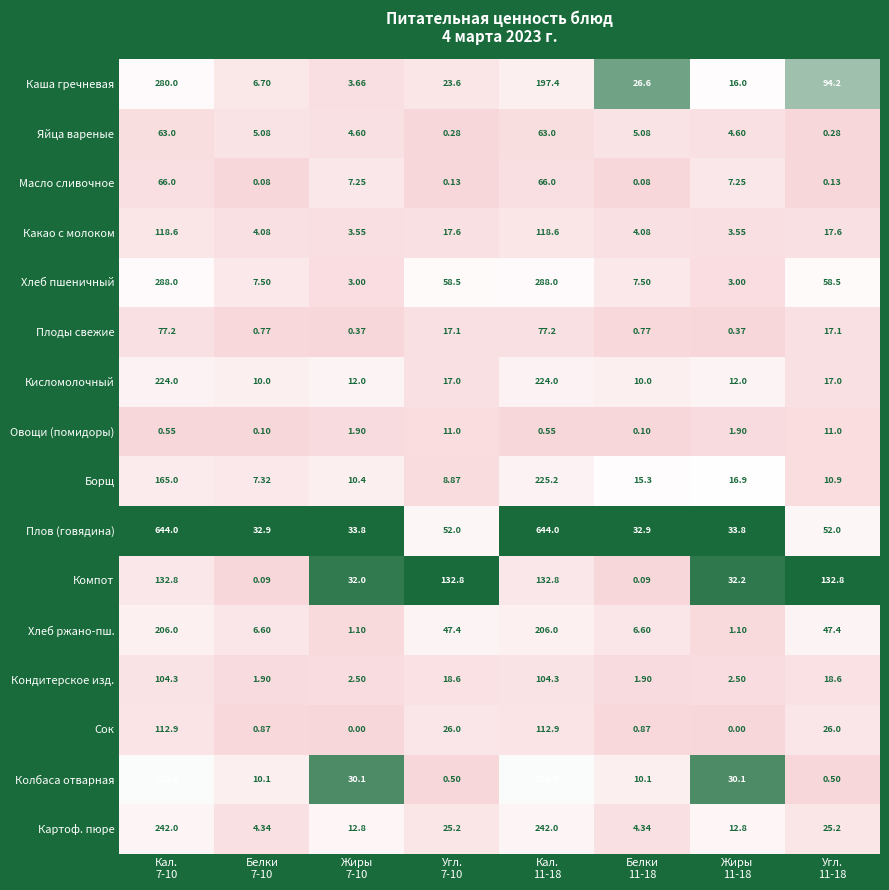

List the series in order of their peak value, highest first.

Плов (говядина), Колбаса отварная, Хлеб пшеничный, Каша гречневая, Картоф. пюре, Борщ, Кисломолочный, Хлеб ржано-пш., Компот, Какао с молоком, Сок, Кондитерское изд., Плоды свежие, Масло сливочное, Яйца вареные, Овощи (помидоры)